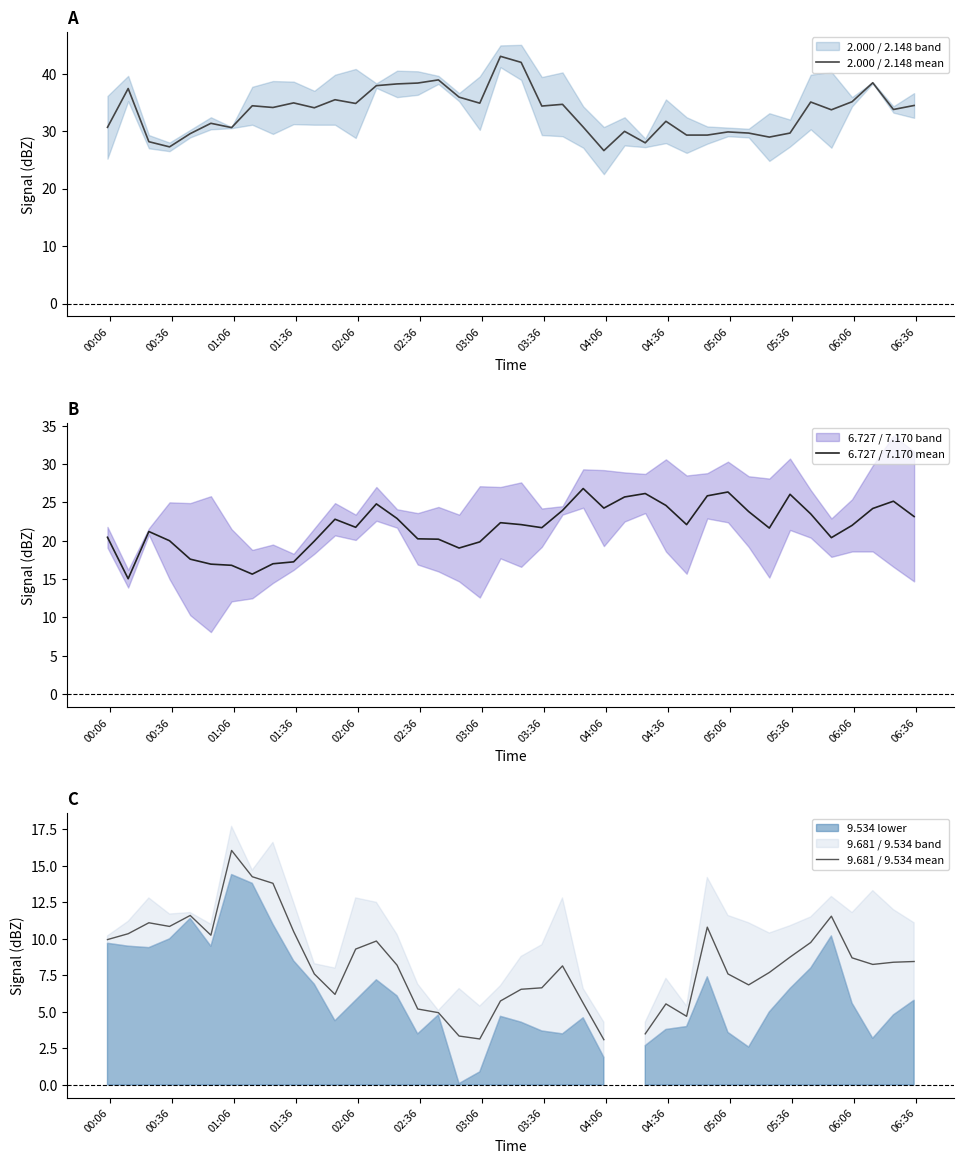

At which category is the sum across all series the highest?

06:36